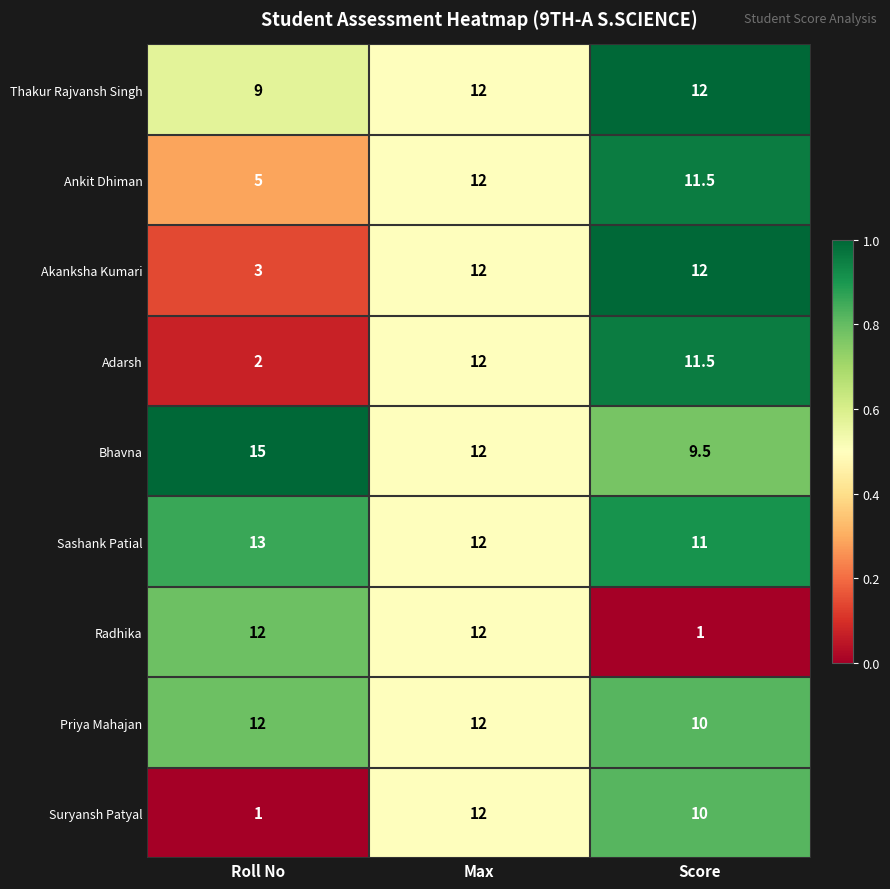

Which category has the highest value in the Suryansh Patyal series?

Max